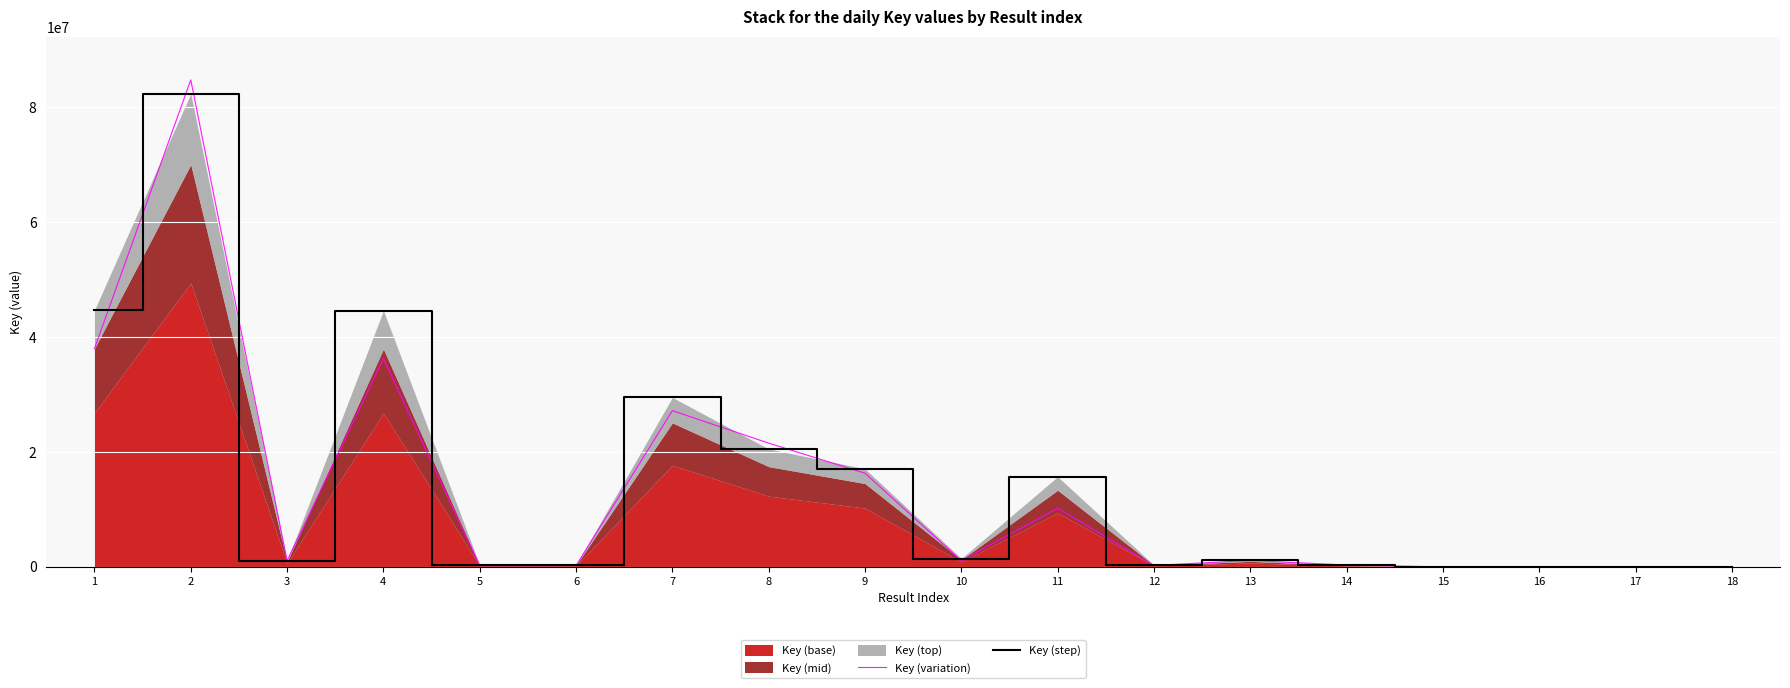

What is the difference between the highest and lowest values at 2?

2391369.3